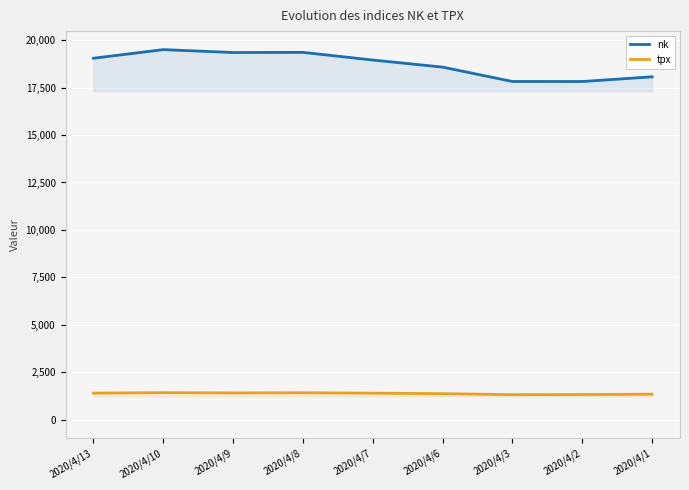

Reading left to right, list all the values displayed in this chart.

nk: 19043.4	19498.5	19345.8	19353.2	18950.2	18576.3	17820.2	17818.7	18065.4
tpx: 1405.9	1430.0	1417.0	1425.5	1403.2	1376.3	1325.1	1329.9	1351.1